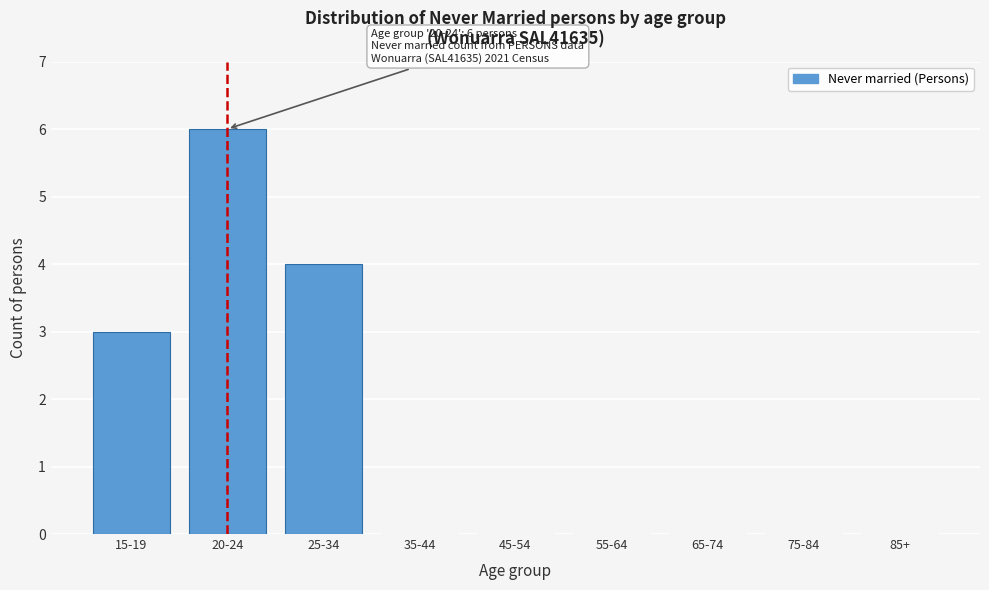

Reading left to right, transcribe all the data shown in this chart.

15-19=3	20-24=6	25-34=4	35-44=0	45-54=0	55-64=0	65-74=0	75-84=0	85+=0